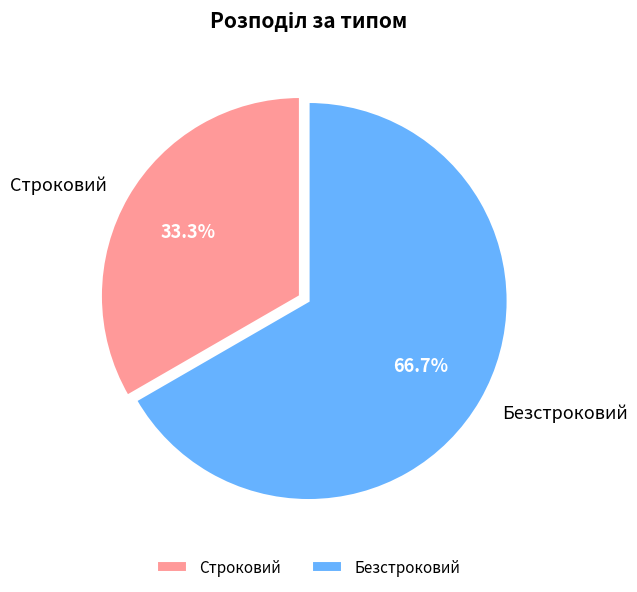

Which has a higher value, Безстроковий or Строковий?

Безстроковий